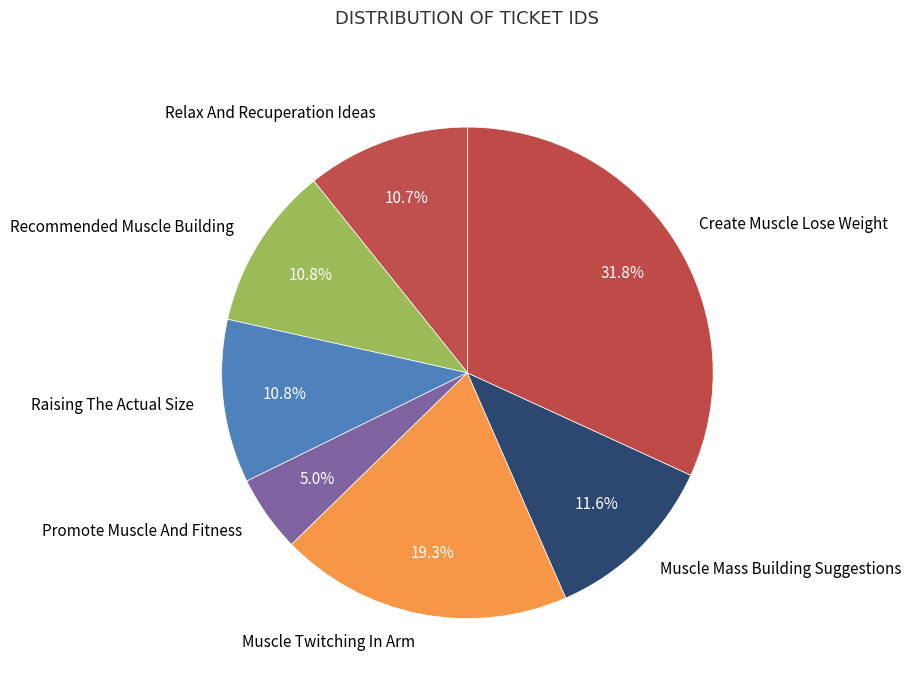

What is the largest slice in the pie chart?

Create Muscle Lose Weight